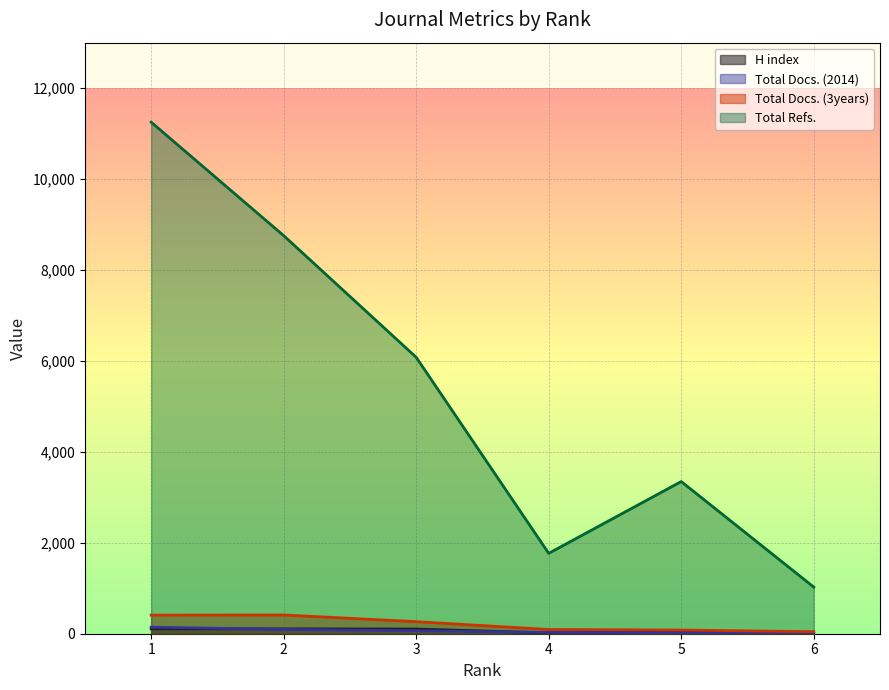

Between 1 and 5, which series saw the biggest shift?

Total Refs.